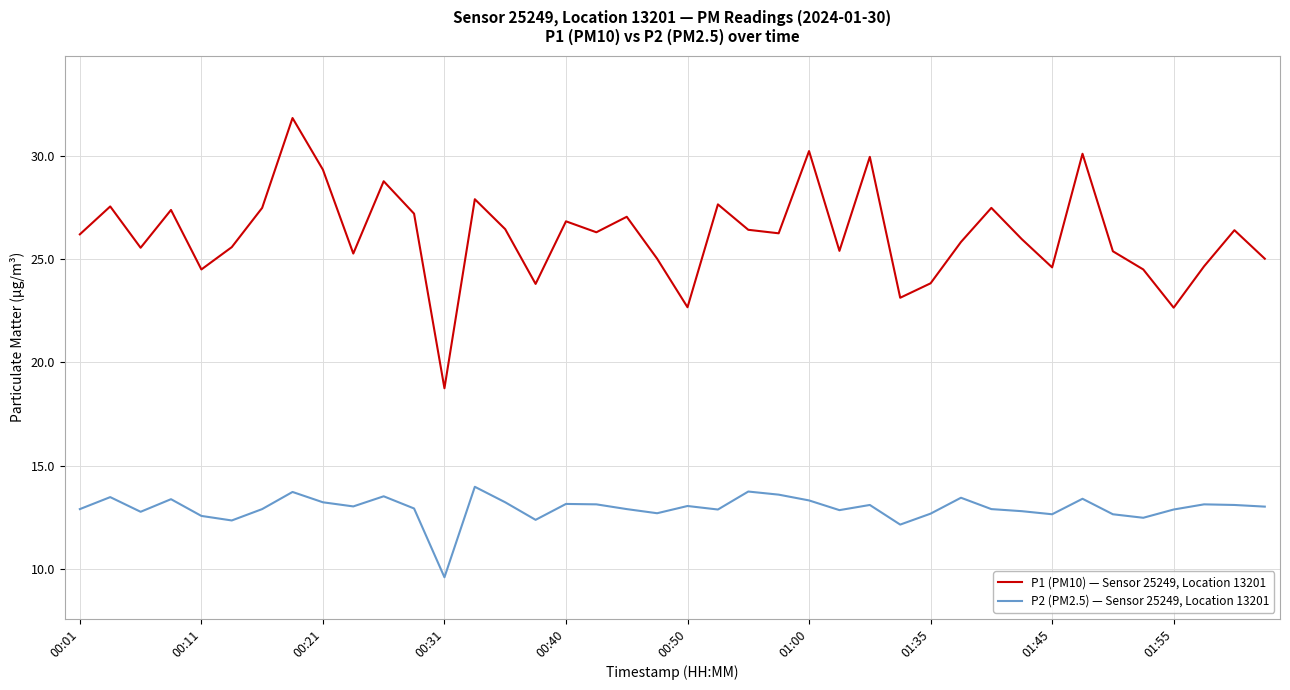

What is the difference between the maximum and minimum values in the P2 (PM2.5) — Sensor 25249, Location 13201 series?

4.4